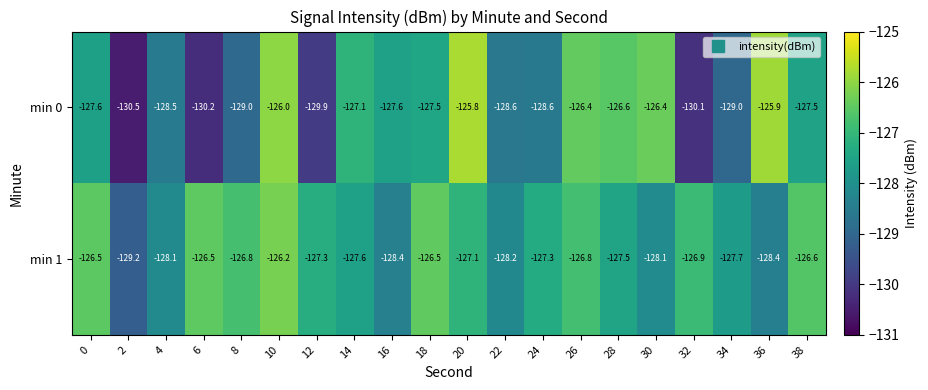

What is the lowest value of the min 1 series?

-129.2